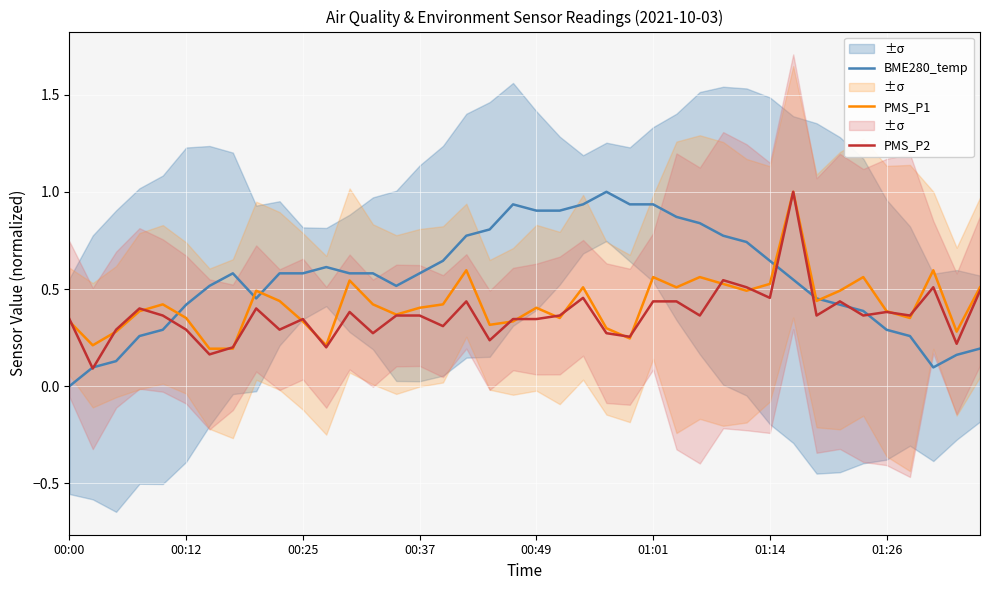

Where is BME280_temp nearest to the value 0?

00:00